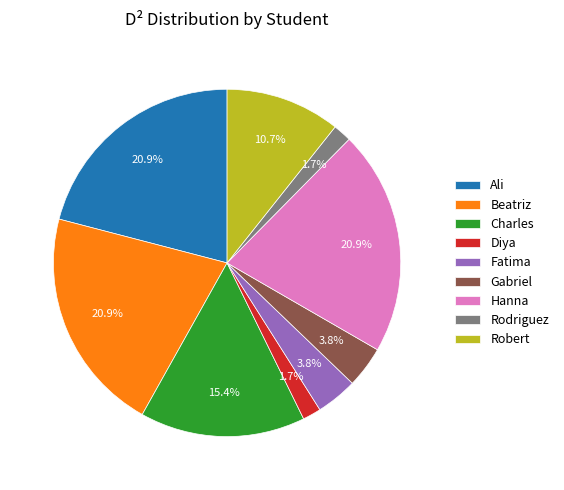

Combined, do Diya and Fatima account for over 50%?

No